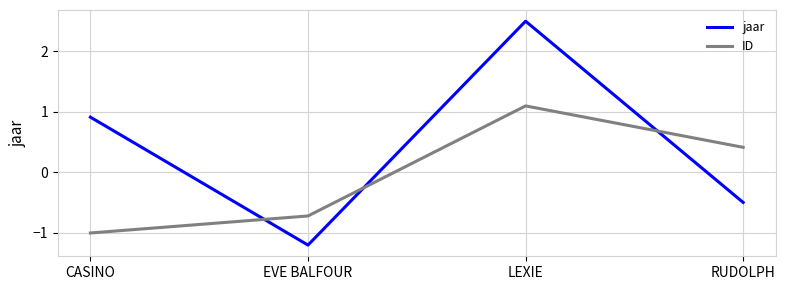

Count the number of data series in this chart.

2